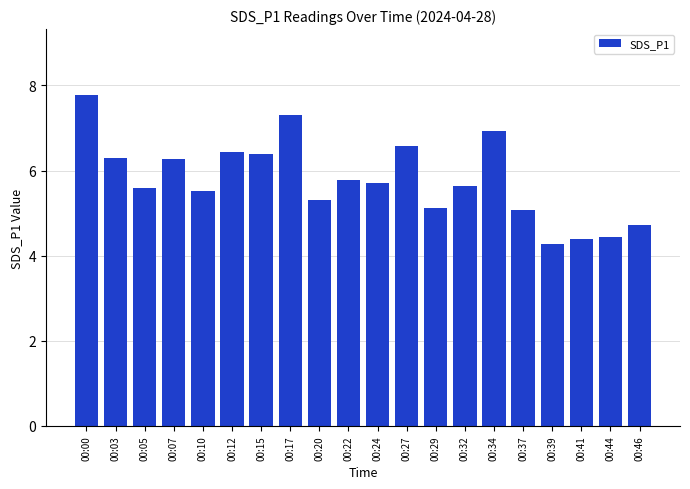

What is the sum of all values?

115.5